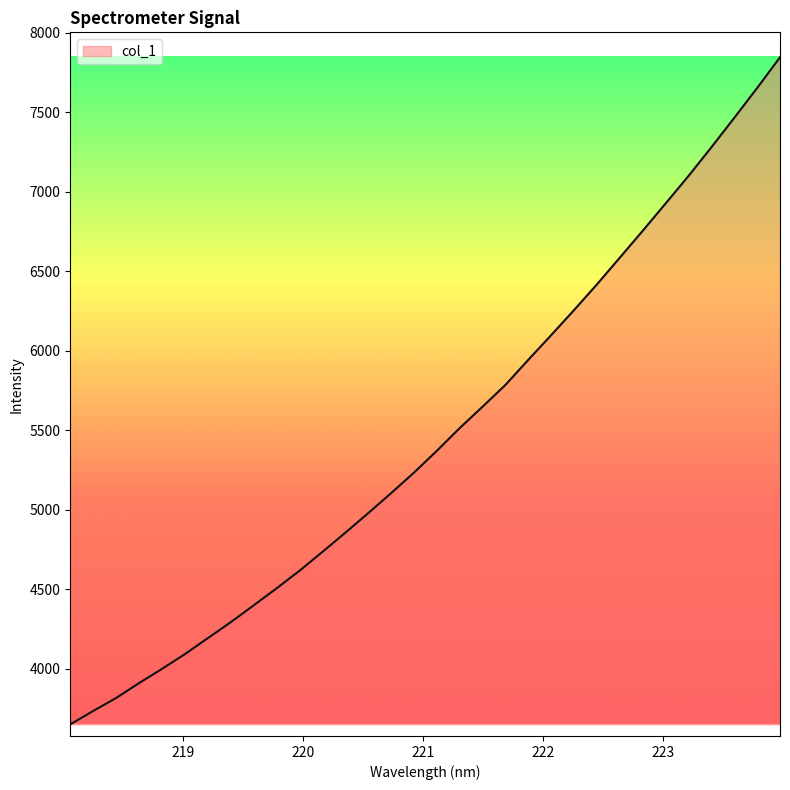

What is the maximum value shown in the chart?

7846.9